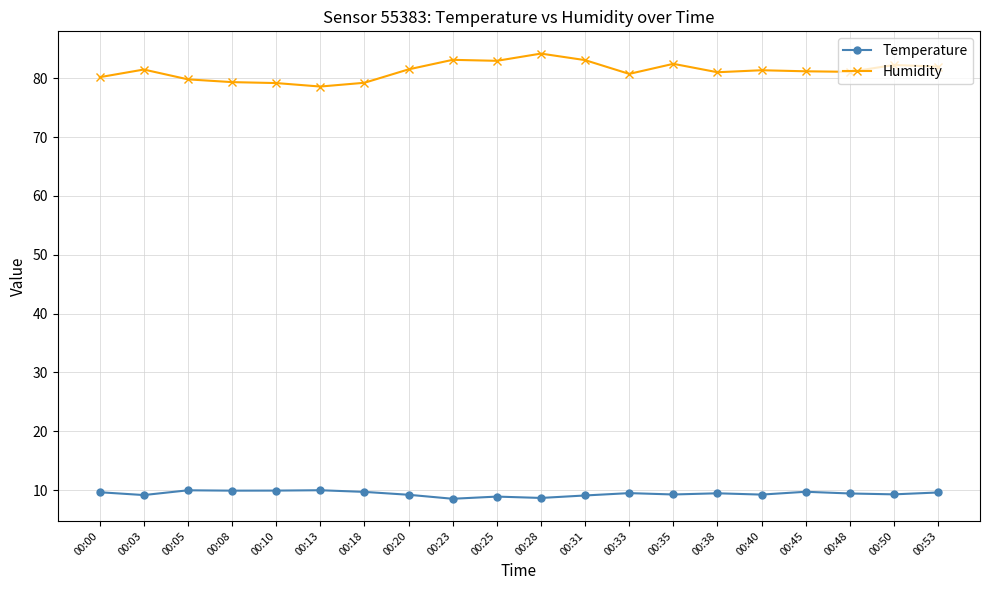

True or false: Humidity and Temperature cross at least once.

False